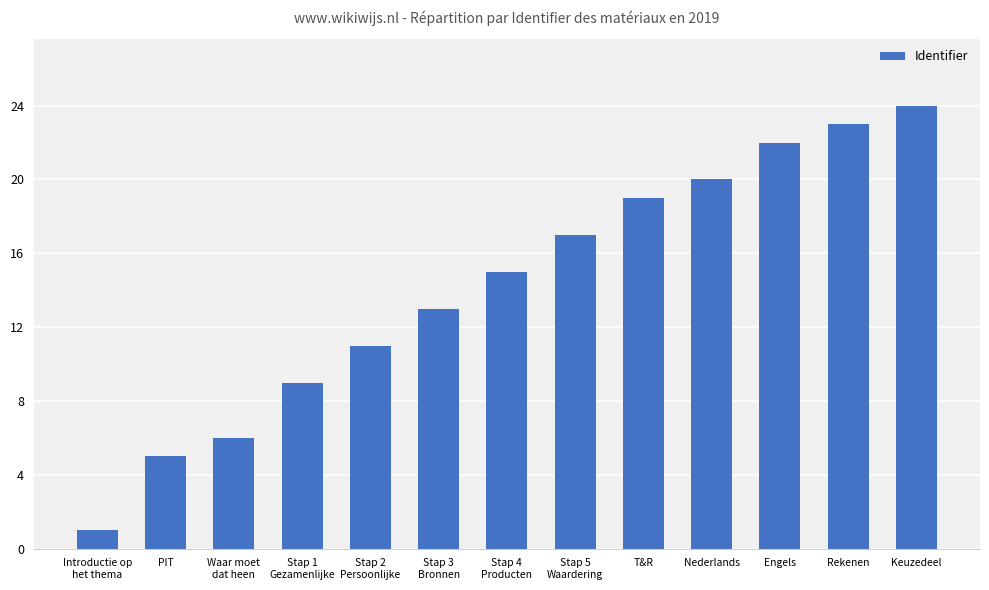

Reading left to right, extract all data points from this chart.

Introductie op
het thema=1	PIT=5	Waar moet
dat heen=6	Stap 1
Gezamenlijke=9	Stap 2
Persoonlijke=11	Stap 3
Bronnen=13	Stap 4
Producten=15	Stap 5
Waardering=17	T&R=19	Nederlands=20	Engels=22	Rekenen=23	Keuzedeel=24